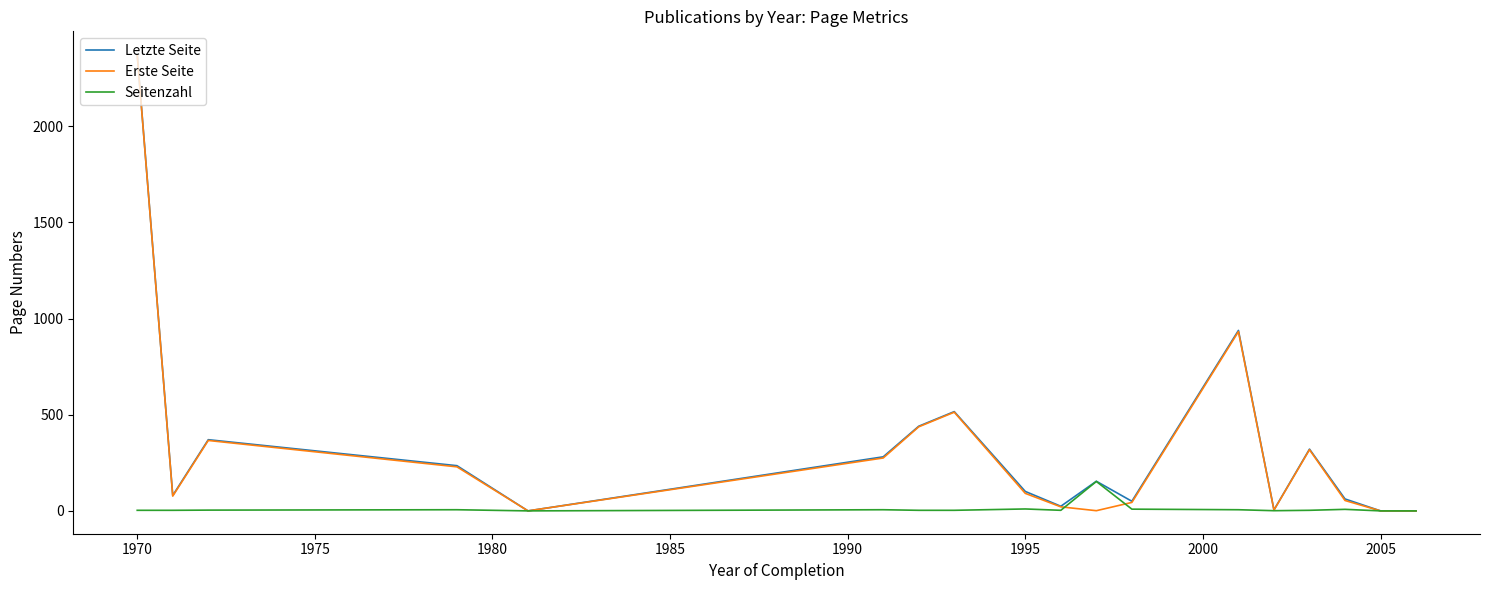

What is the maximum value for Erste Seite?

2371